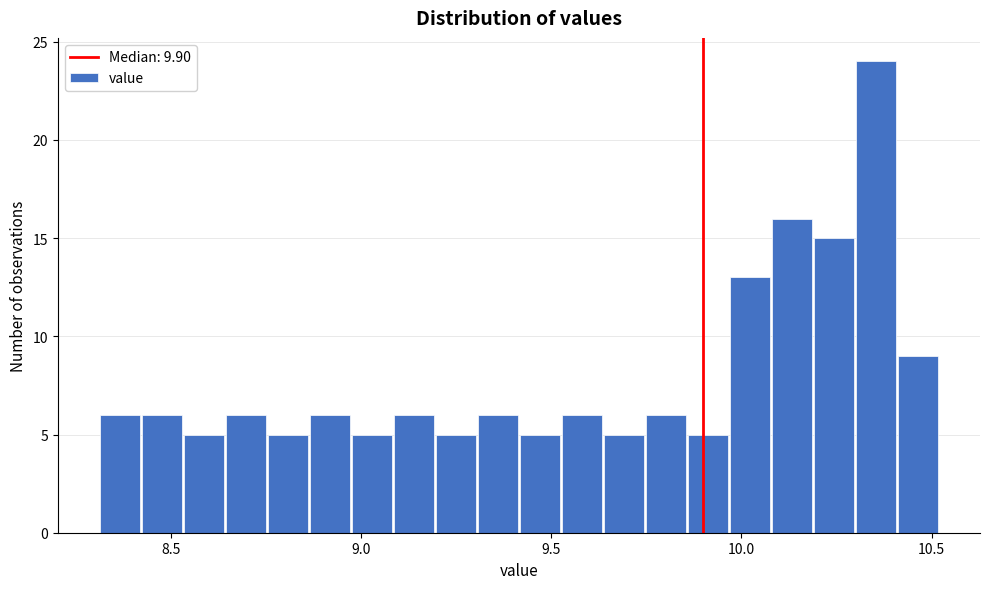

Around what value on the x-axis is the tallest bar? Give the approximate position of its centre, as read against the axis.

10.35